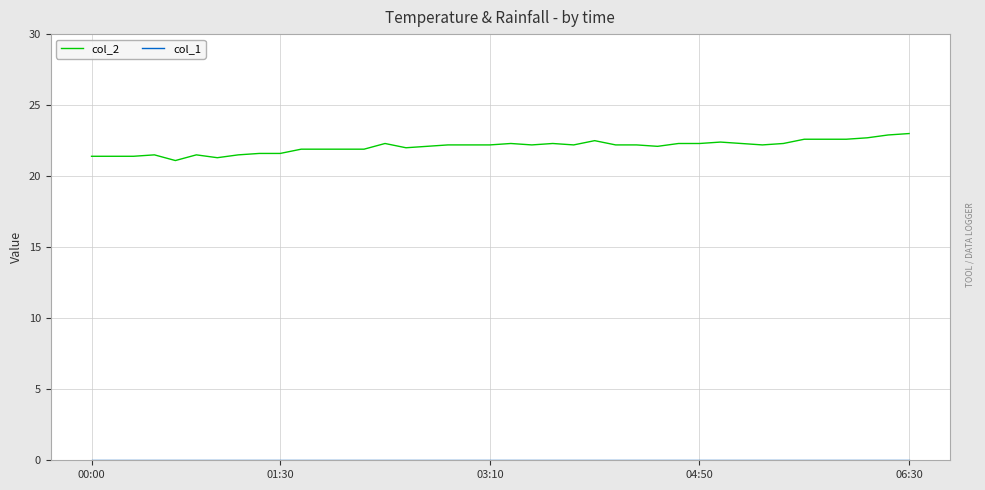

What is the greatest value displayed?

23.0